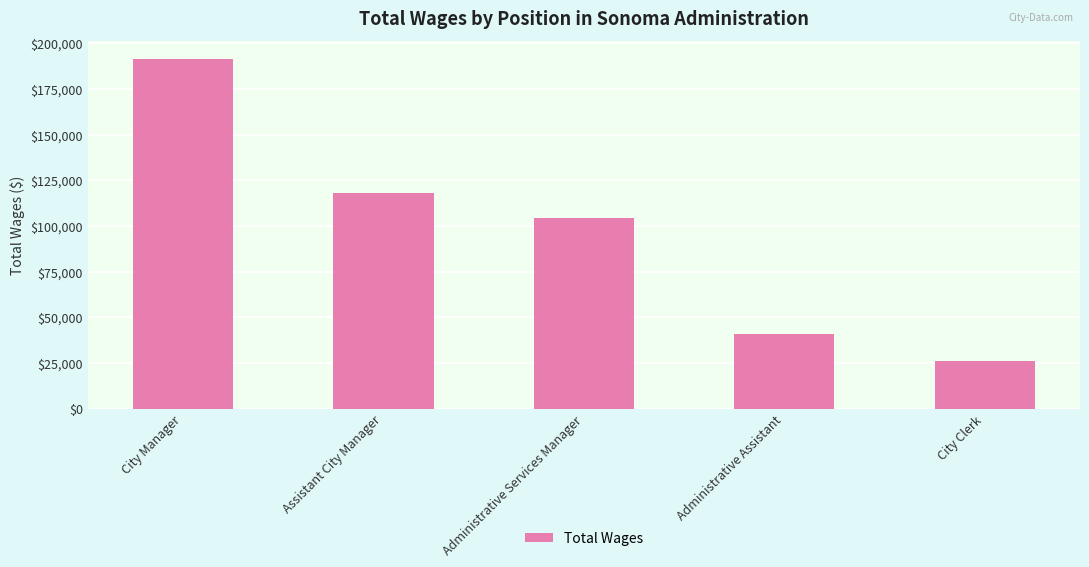

Are the bars grouped side by side (vs. stacked)?

No